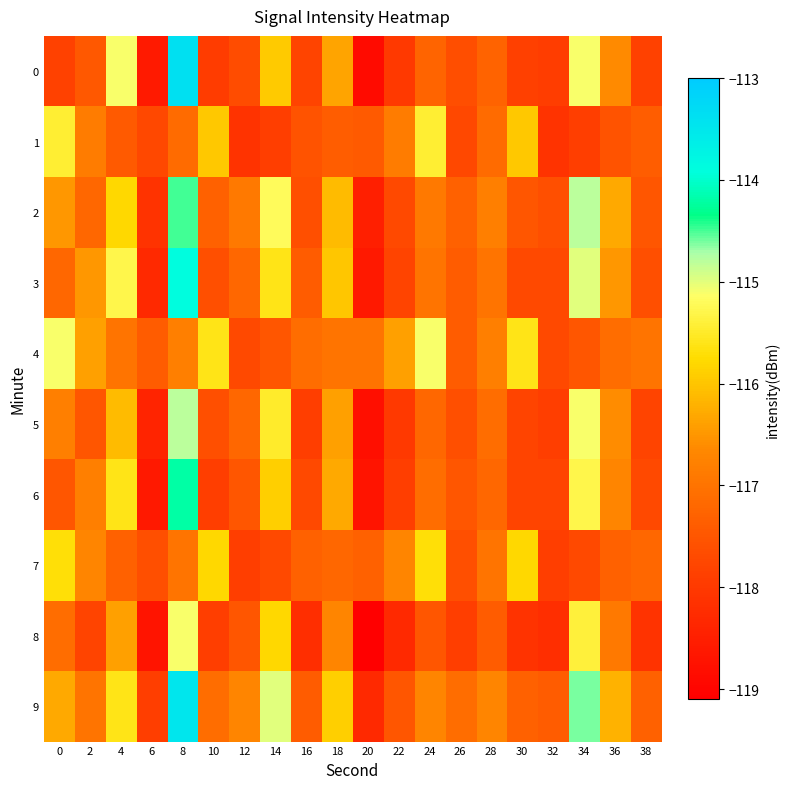

Count the number of categories in the chart.

20